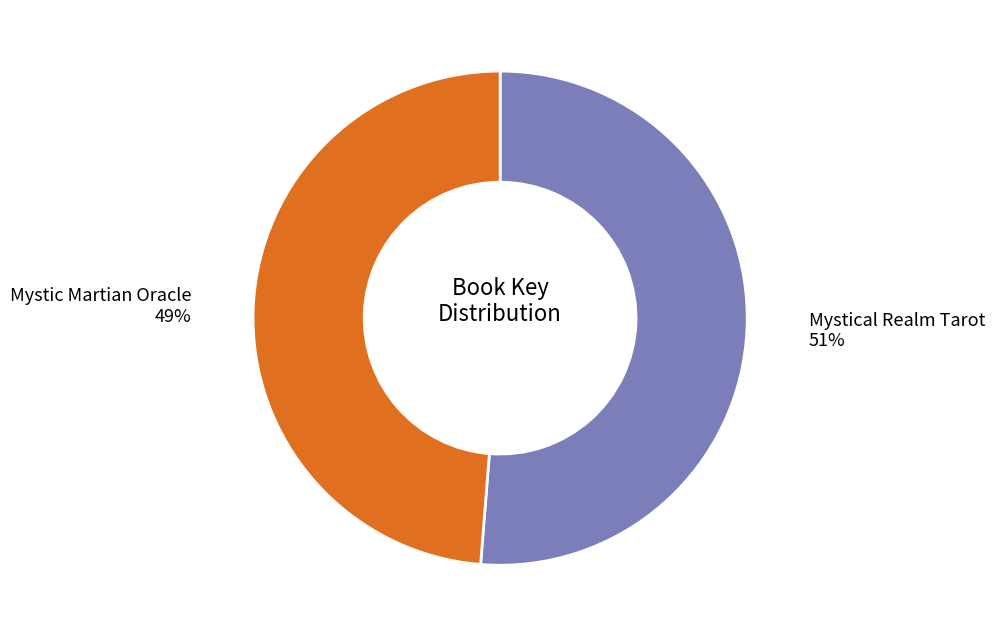

Does Mystical Realm Tarot represent more than half of the total?

Yes